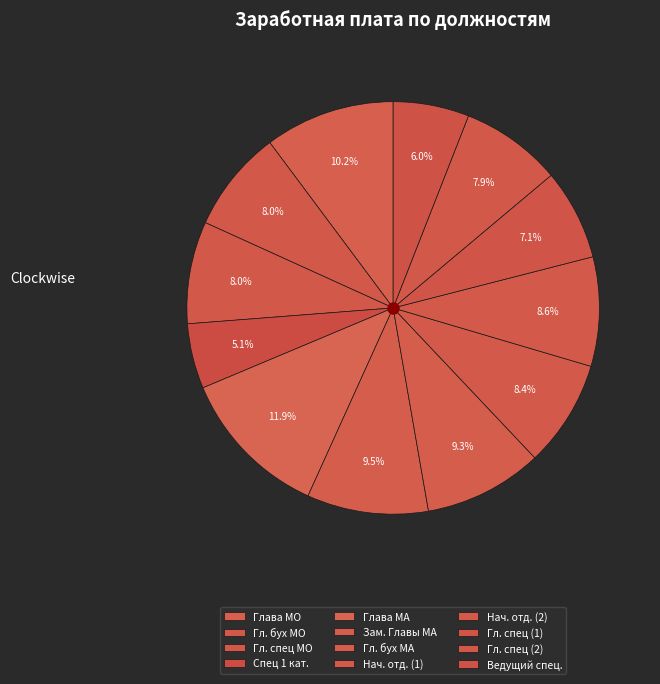

What percentage is the Глава МО slice, to the nearest percent?

10%